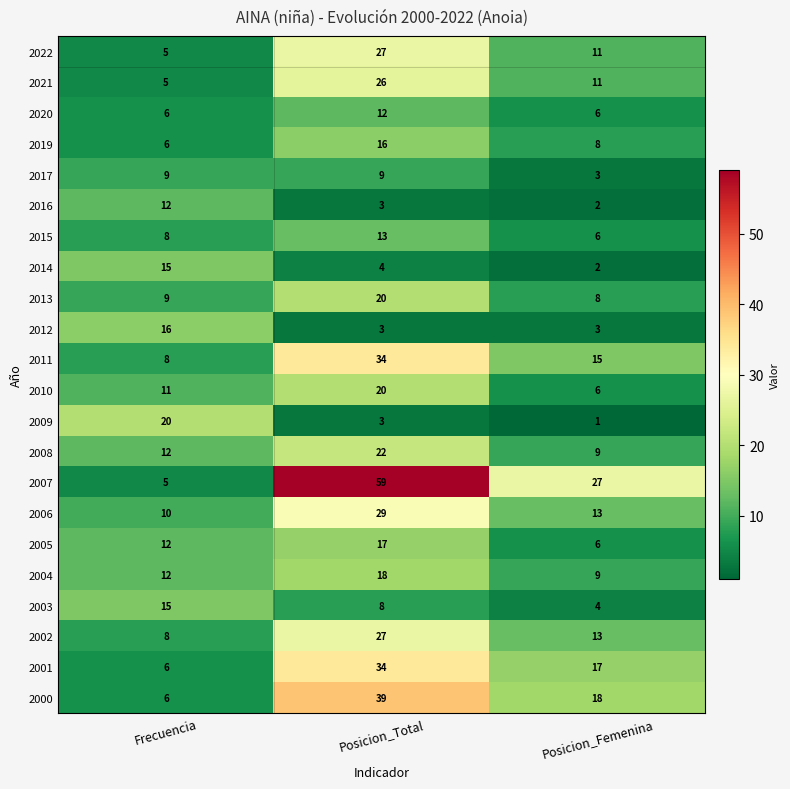

Which category has the lowest value in the 2019 series?

Frecuencia